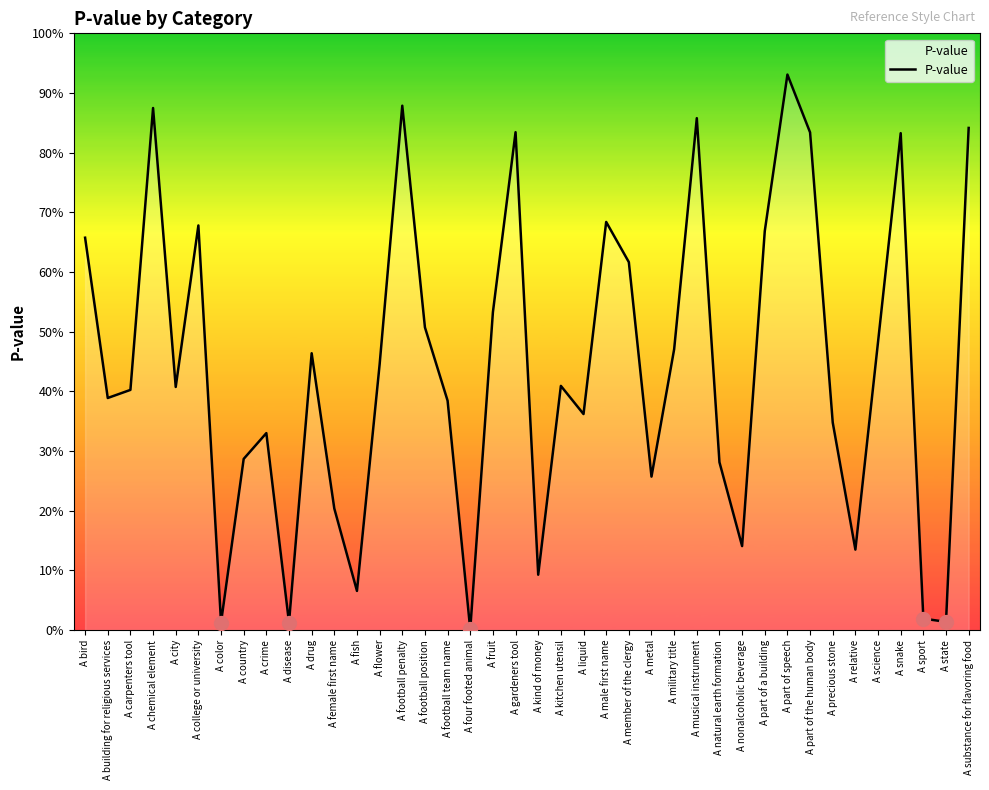

List the labels in order of value, smallest first.

A four footed animal, A color, A disease, A state, A sport, A fish, A kind of money, A relative, A nonalcoholic beverage, A female first name, A metal, A natural earth formation, A country, A crime, A precious stone, A liquid, A football team name, A building for religious services, A carpenters tool, A city, A kitchen utensil, A flower, A drug, A military title, A science, A football position, A fruit, A member of the clergy, A bird, A part of a building, A college or university, A male first name, A snake, A part of the human body, A gardeners tool, A substance for flavoring food, A musical instrument, A chemical element, A football penalty, A part of speech